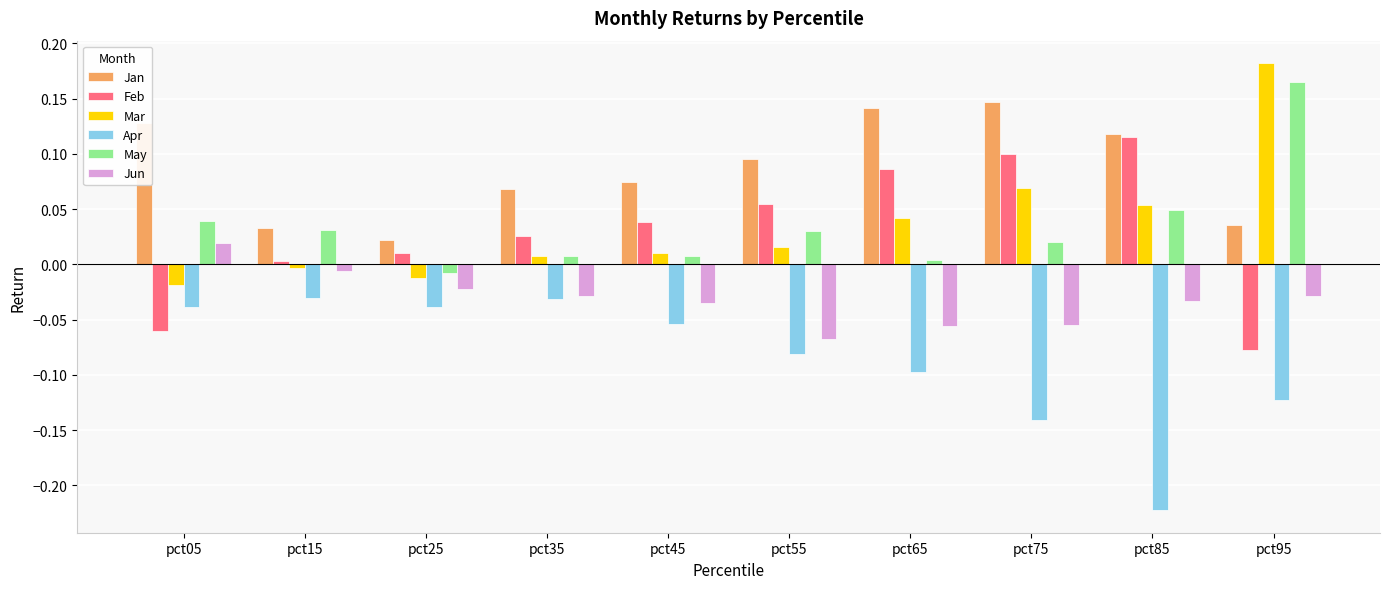

True or false: Jan has a value of 0.1 at pct75.

True